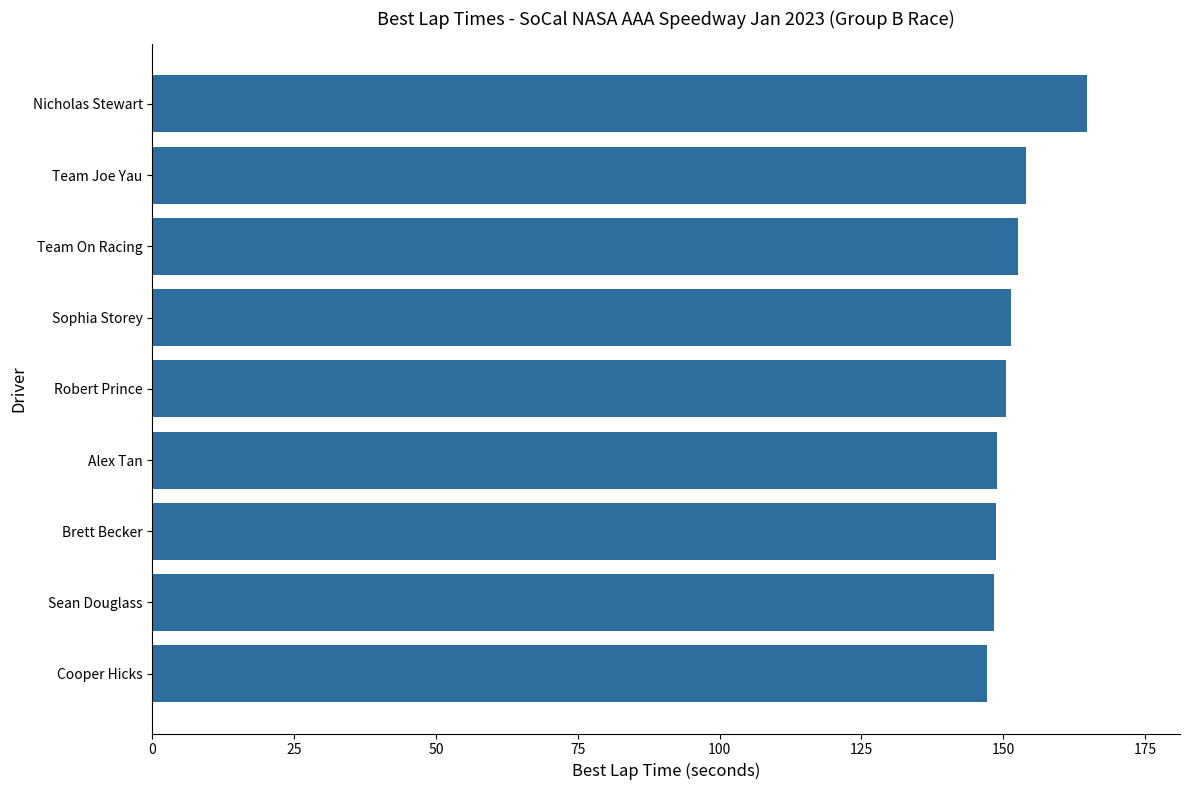

What is the approximate value at Team On Racing?

152.6